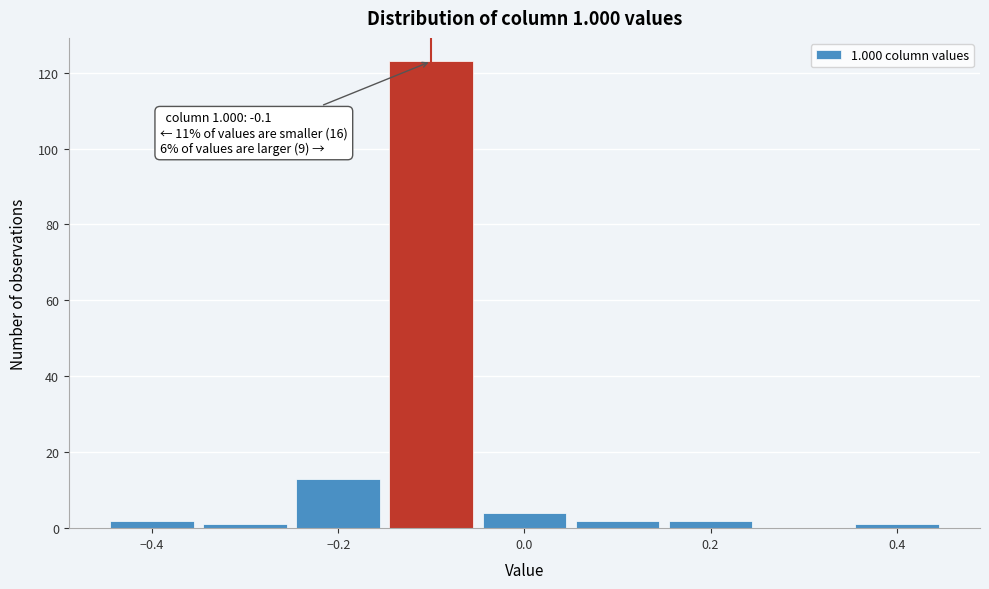

Over which range of the x-axis is the bar tallest?

-0.15 to -0.05